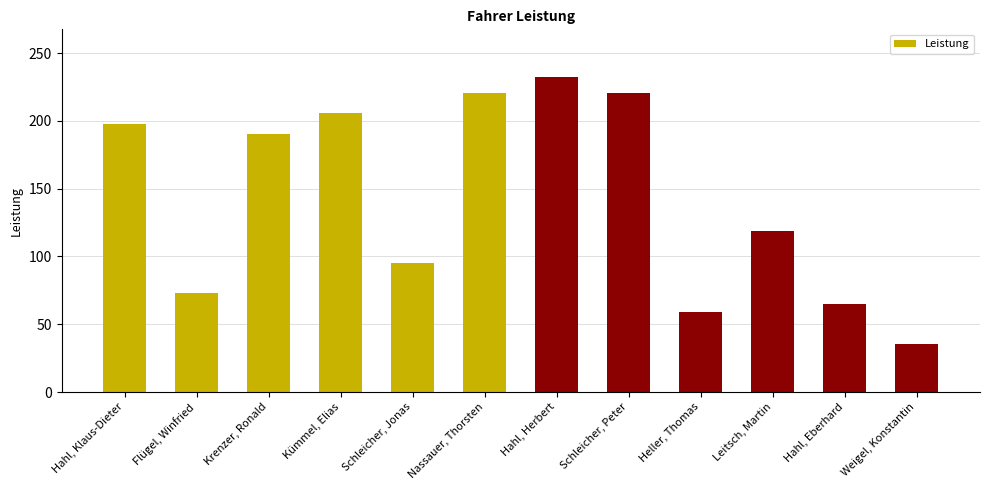

Are the bars horizontal?

No